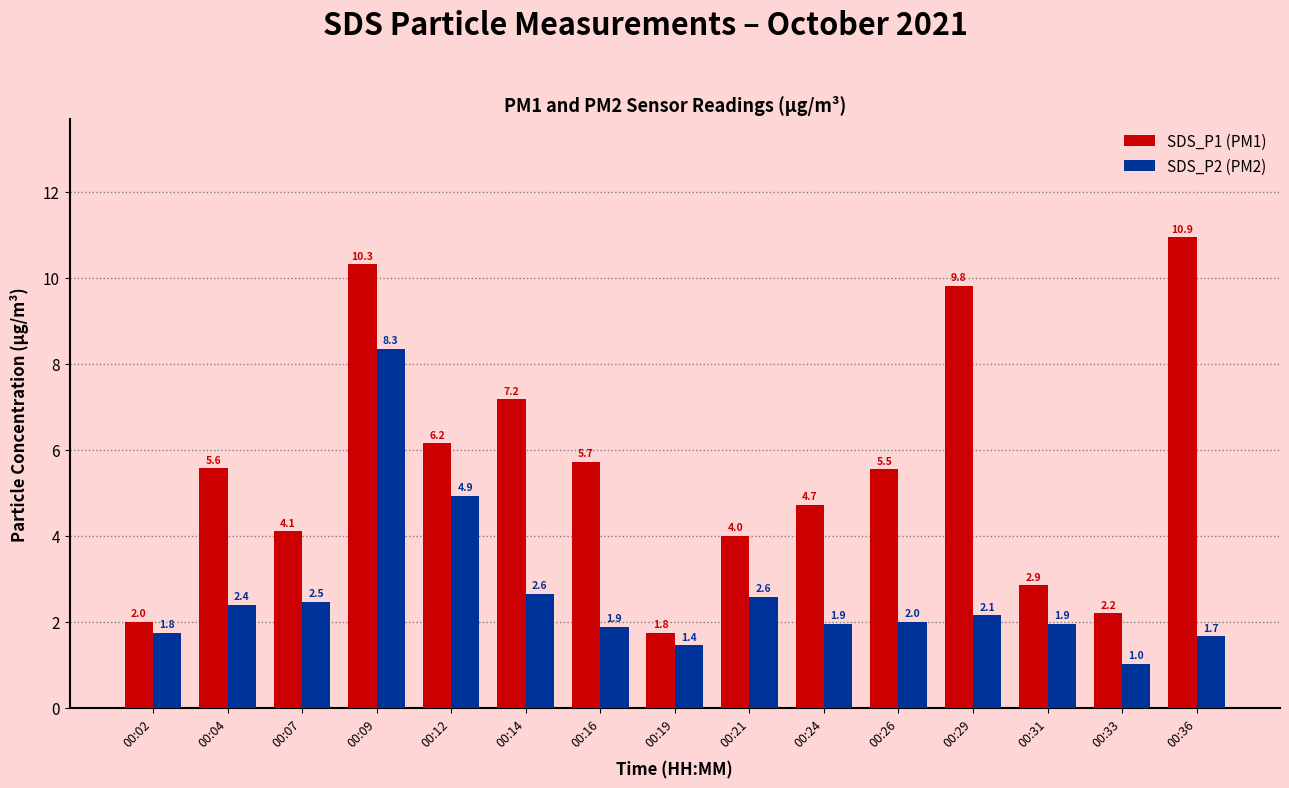

What is the spread (max minus min) of values at 00:21?

1.4